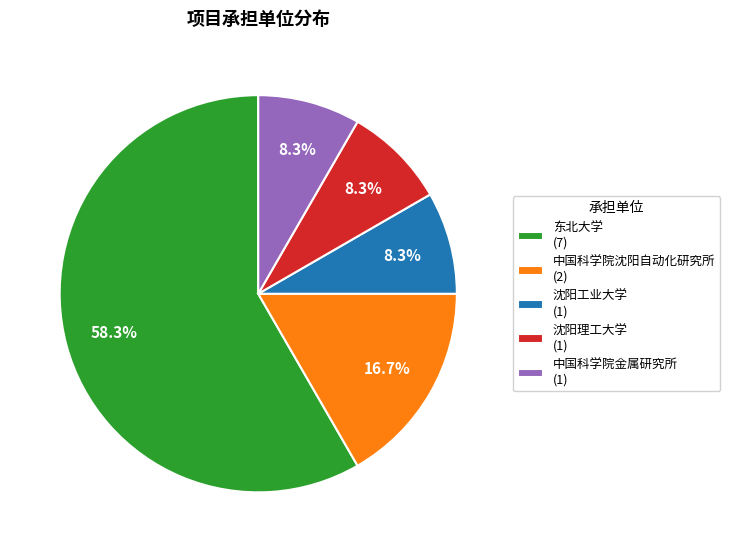

Does 东北大学 (7) represent more than half of the total?

Yes